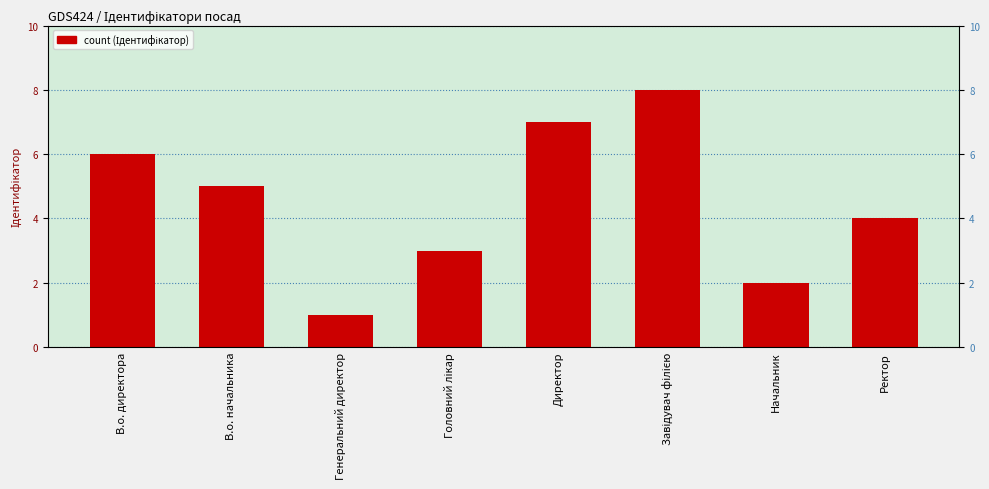

How many values are between 3 and 7?

5